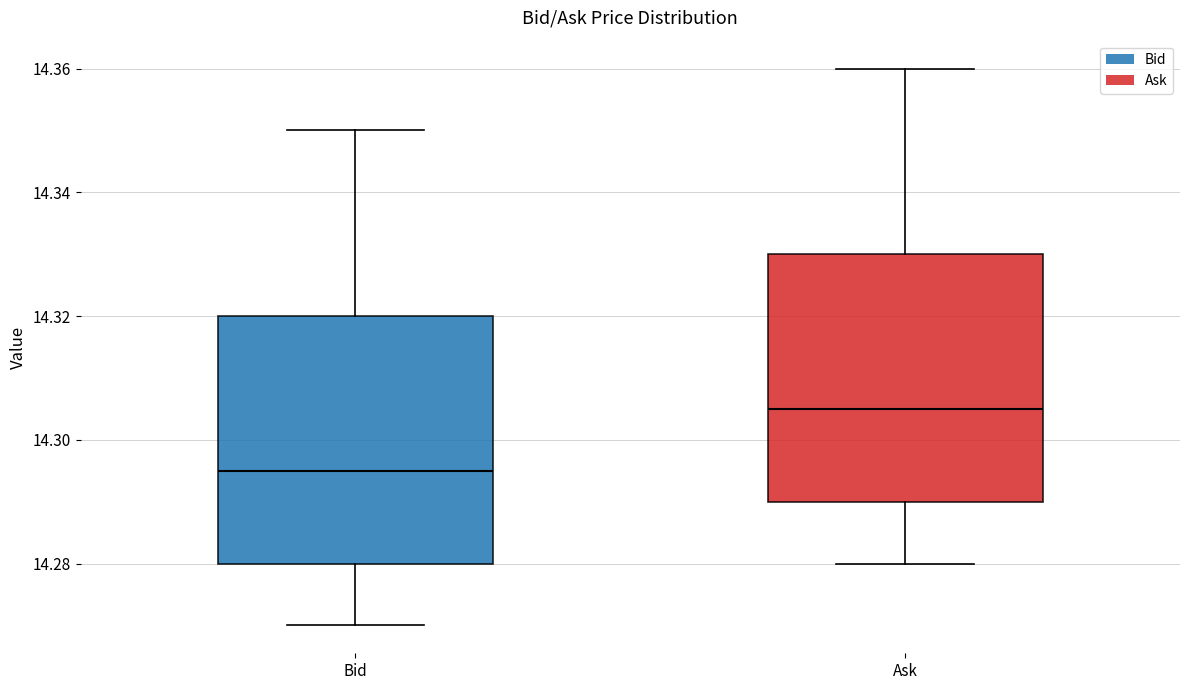

Reading left to right, transcribe this box plot: for each box, give where its median line is, the range the box spans, and where its two whiskers end, as read against the y-axis. The values are not printed on the chart, so give them approximately, as read against the axis.

Bid: median 14.296, box 14.280 to 14.320, whiskers 14.270 to 14.350
Ask: median 14.306, box 14.290 to 14.330, whiskers 14.280 to 14.360